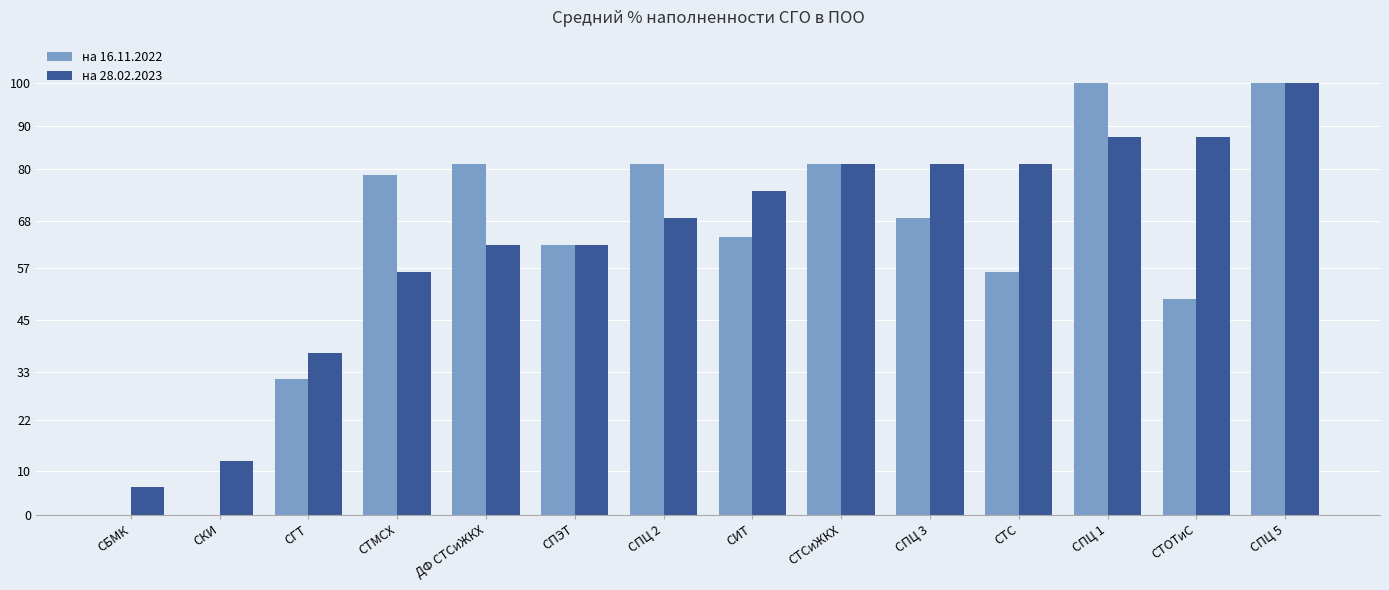

What is the total value across all series at СТОТиС?

137.5